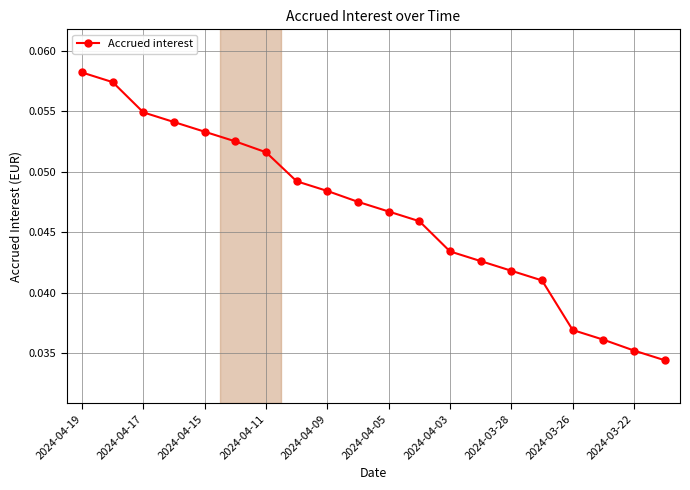

Count the values in the range 0 to 1.

20